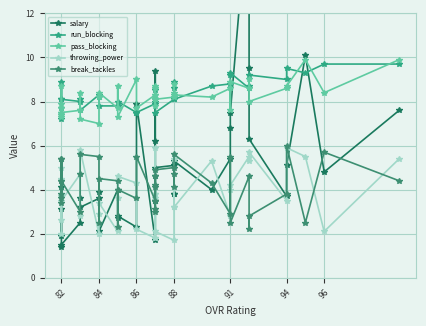

Which series has the widest spread of values?

salary